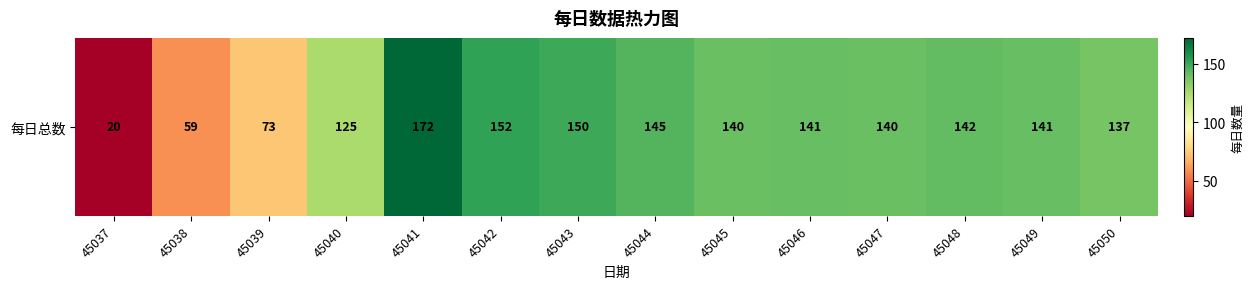

Reading left to right, extract all data points from this chart.

20	59	73	125	172	152	150	145	140	141	140	142	141	137